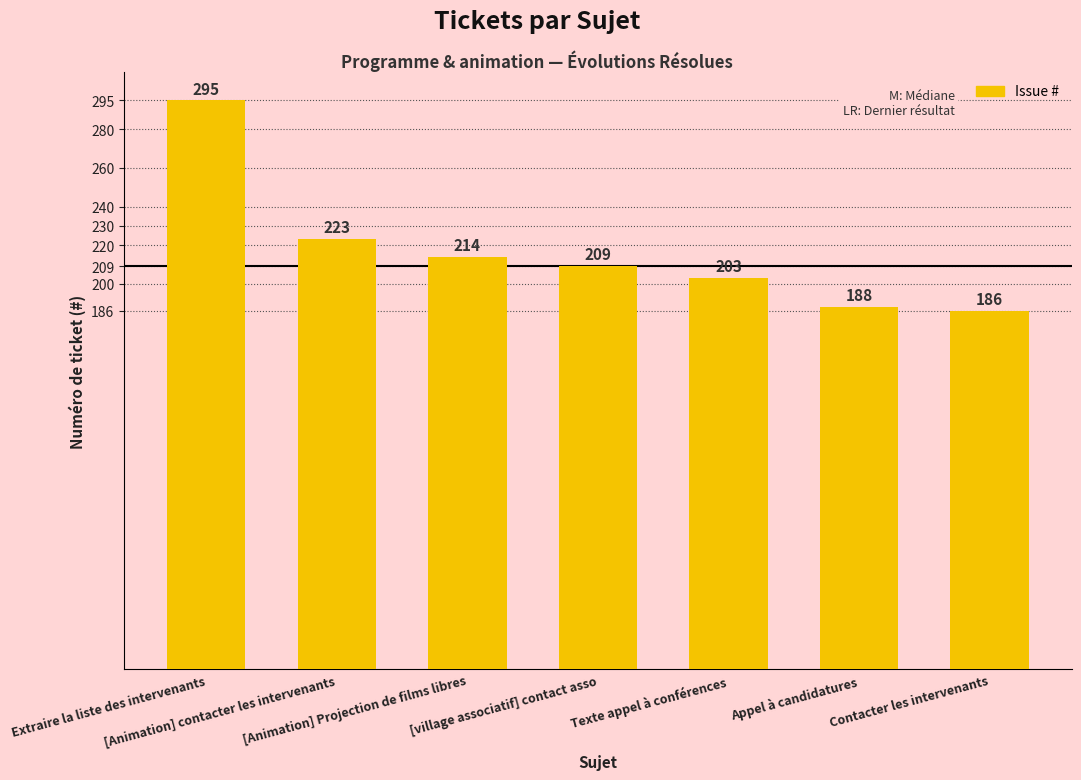

What is the label of the 6th bar from the right?

[Animation] contacter les intervenants